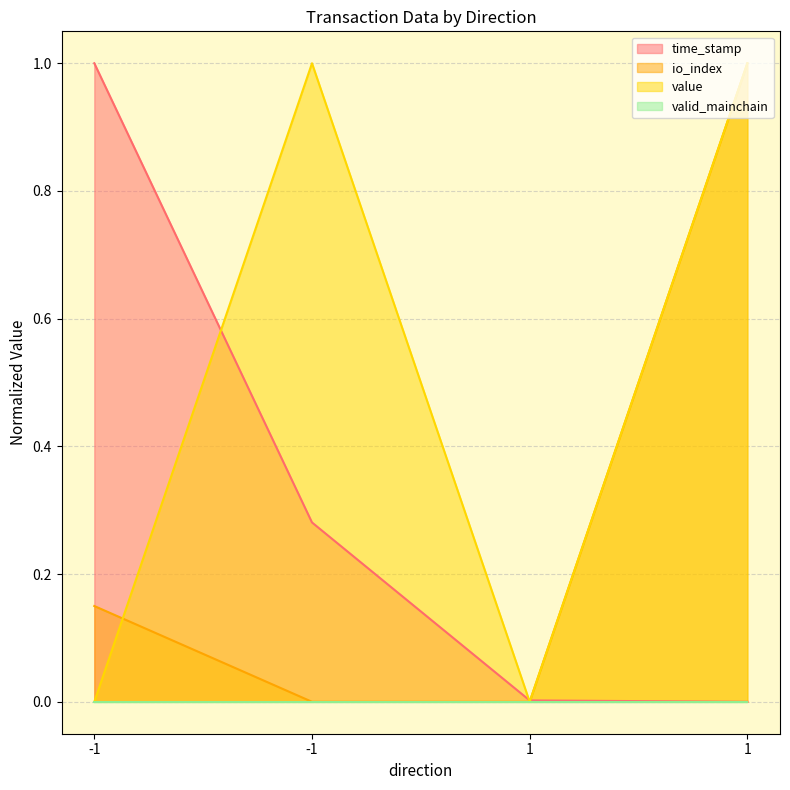

How many distinct data groups are displayed?

4